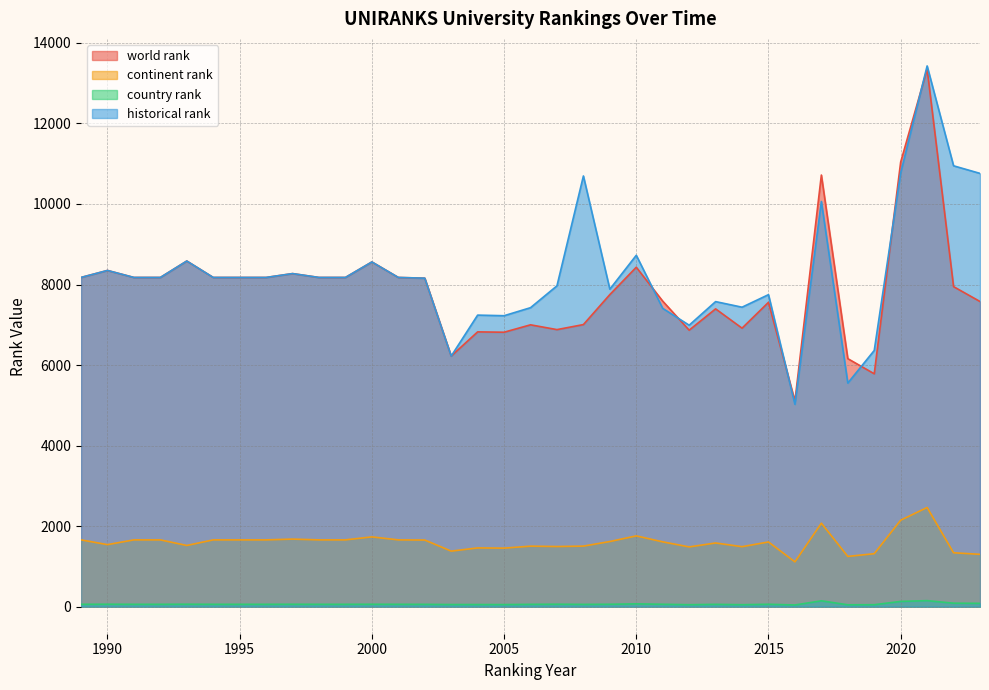

List the labels in order of historical rank value, largest first.

2021, 2022, 2020, 2023, 2008, 2017, 2010, 1993, 2000, 1990, 1997, 1989, 1991, 1992, 1994, 1995, 1996, 1998, 1999, 2001, 2002, 2007, 2009, 2015, 2013, 2014, 2006, 2011, 2004, 2005, 2012, 2019, 2003, 2018, 2016